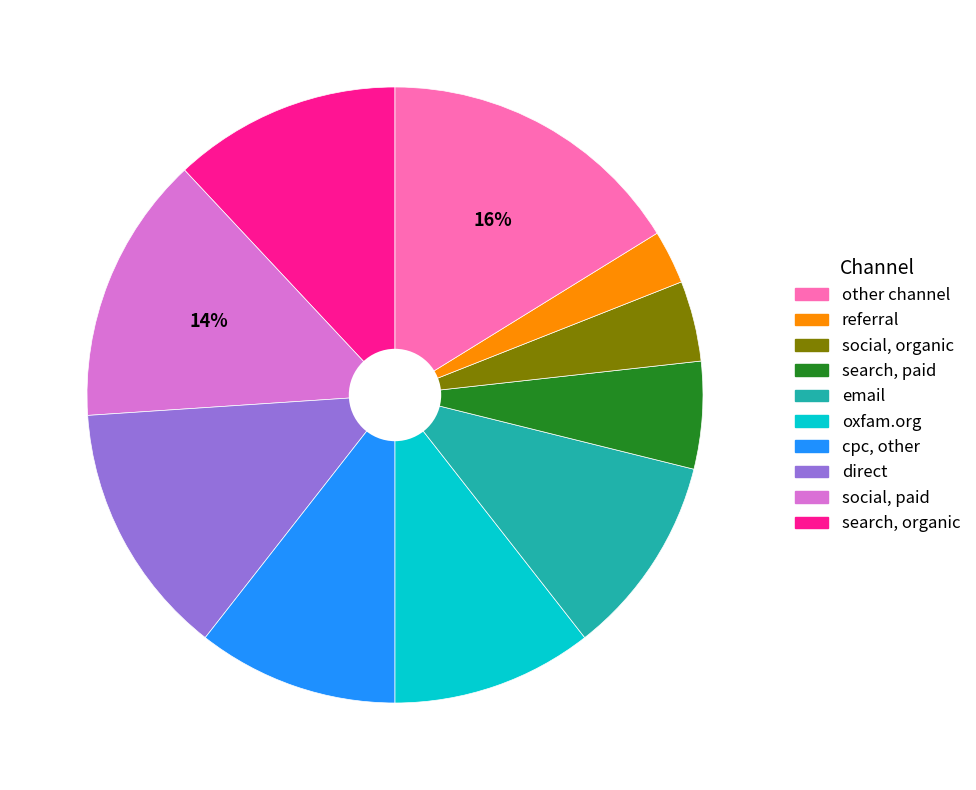

To the nearest percent, what is the average slice percentage?

10%